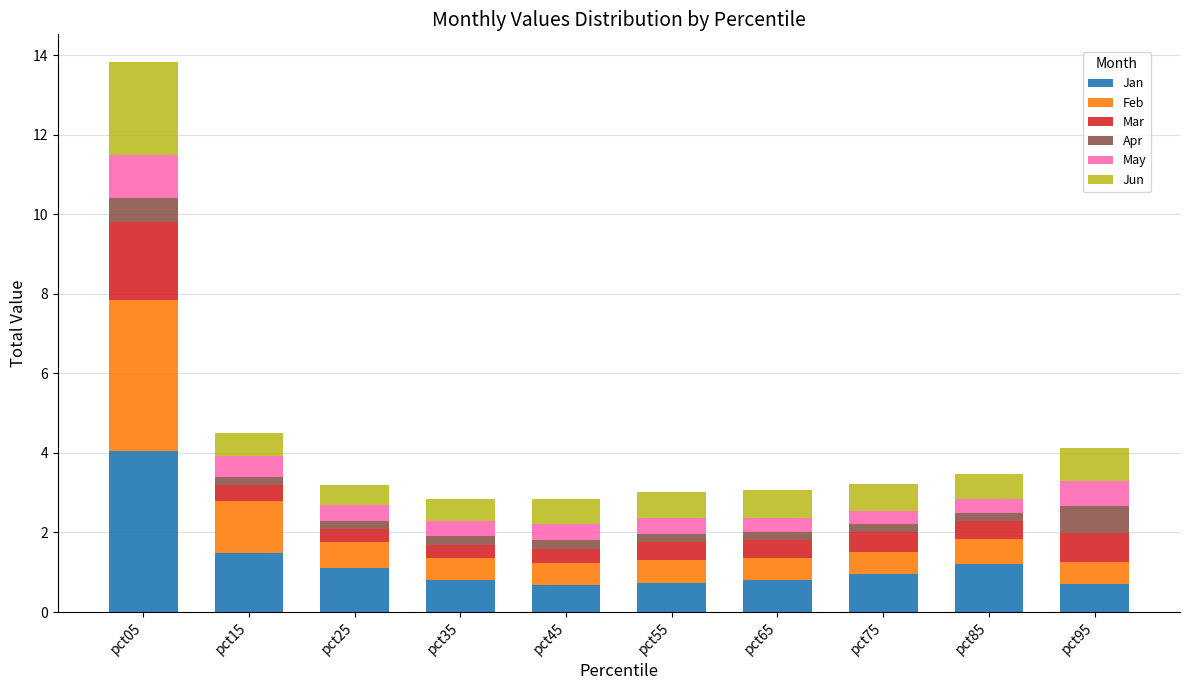

Is it true that Jan equals 1.0 at pct75?

True